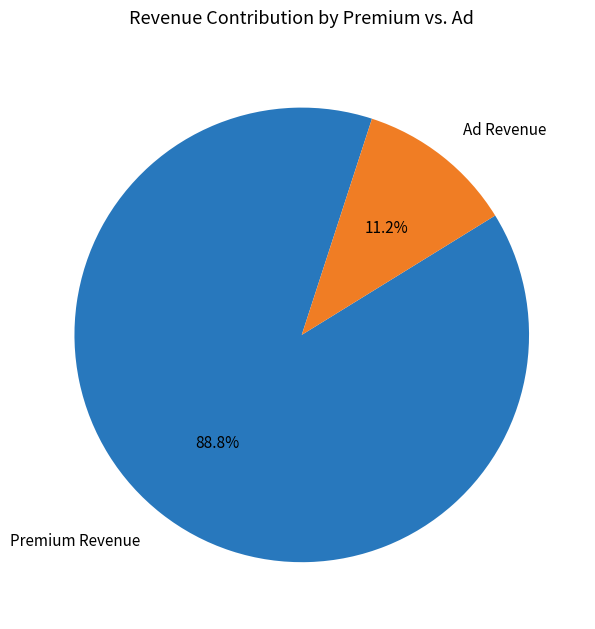

Does Ad Revenue account for over 50% of the chart?

No